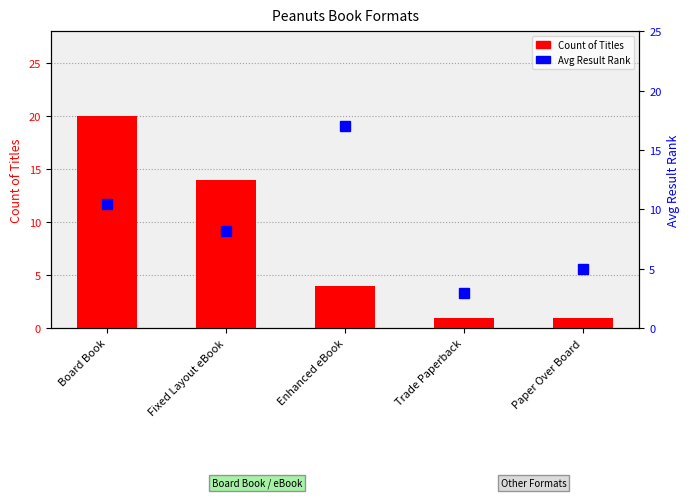

What is the approximate value of Avg Result Rank at Fixed Layout eBook?

8.2